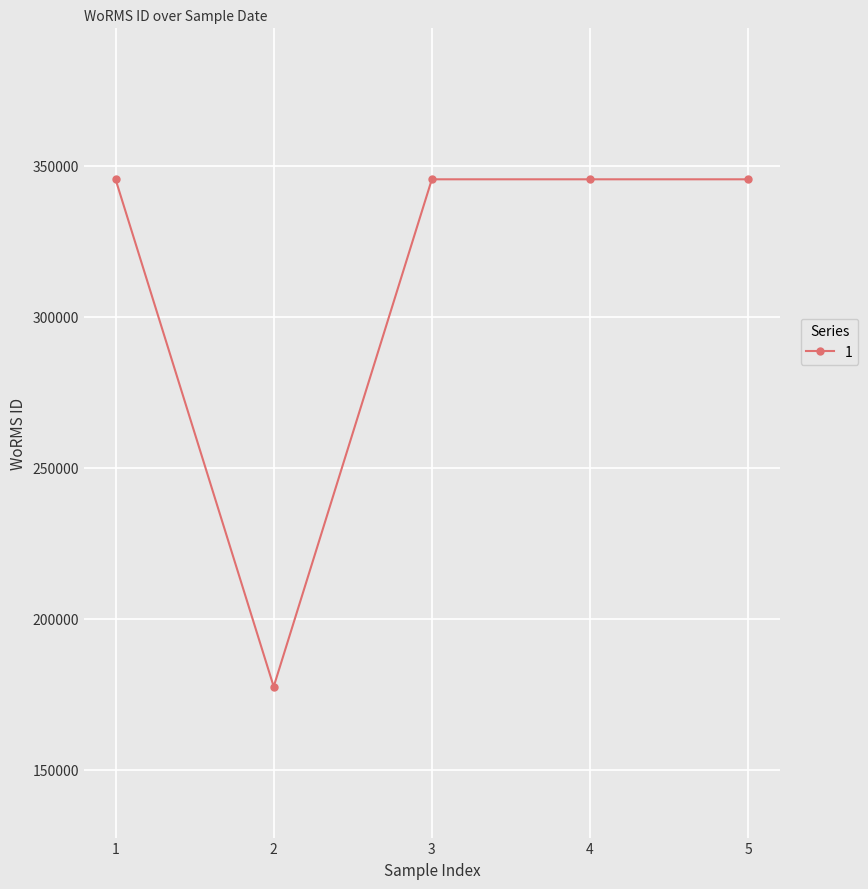

Reading left to right, transcribe all the data shown in this chart.

345514	177498	345514	345514	345514